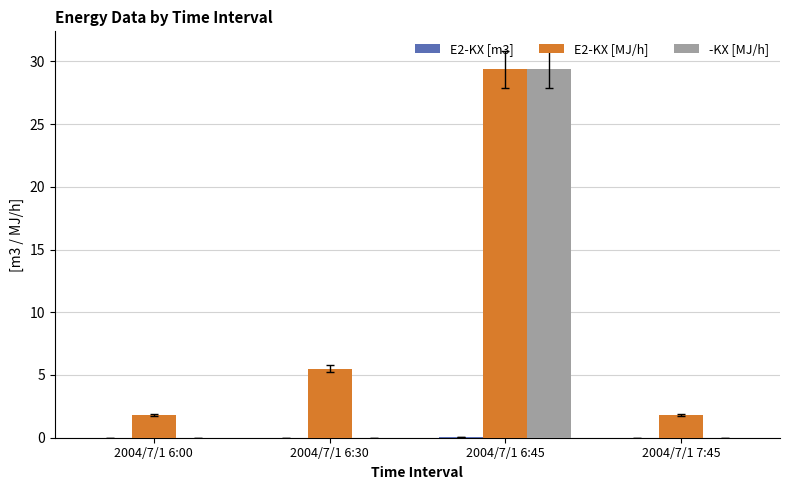

The -KX [MJ/h] series shows 29.4 at 2004/7/1 6:45. True or false?

True